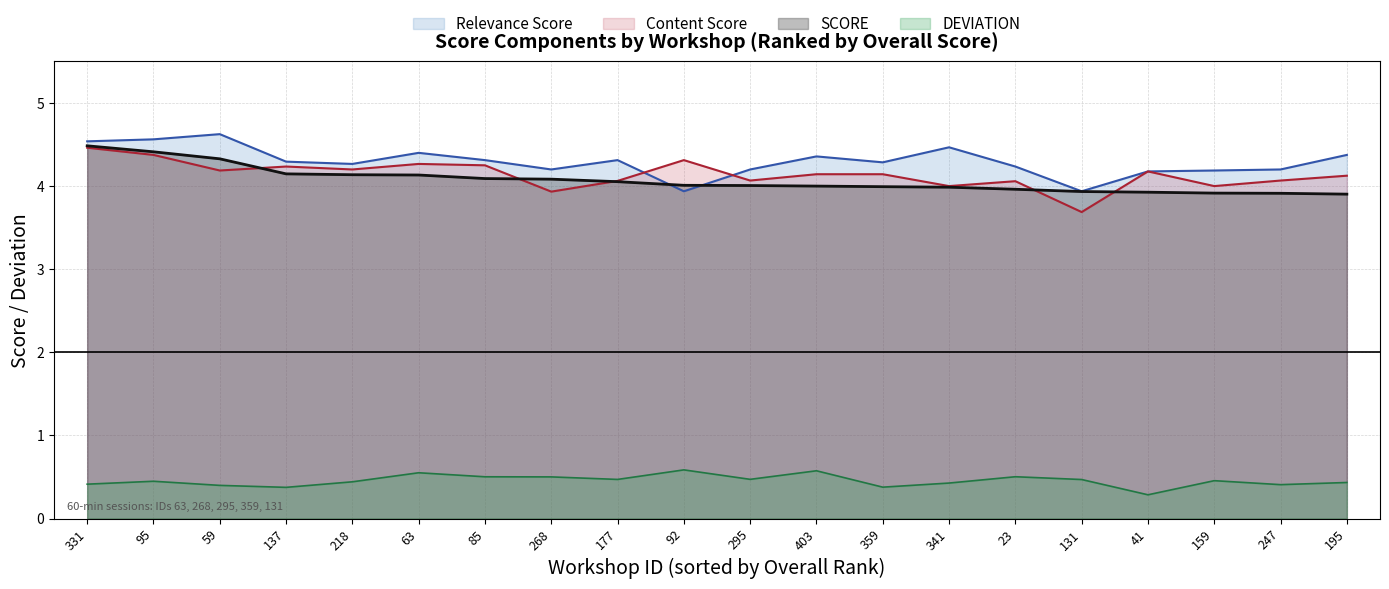

Which series has the largest range (max minus min)?

Content Score